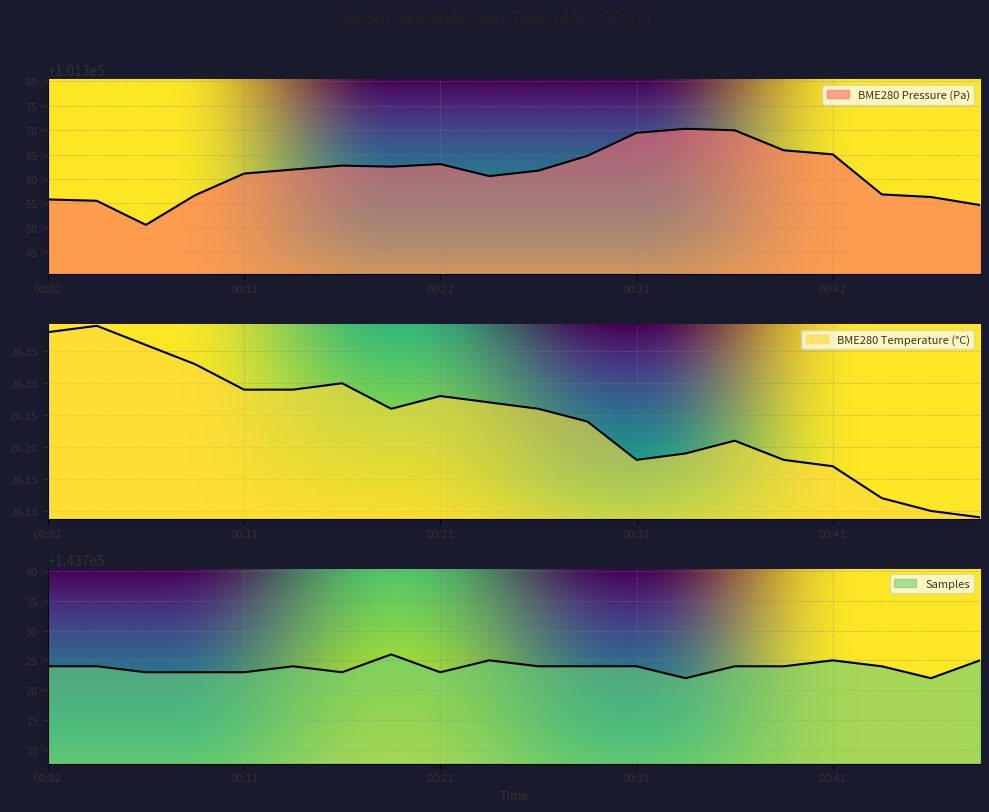

Between 00:38 and 00:04, which is larger?

00:38